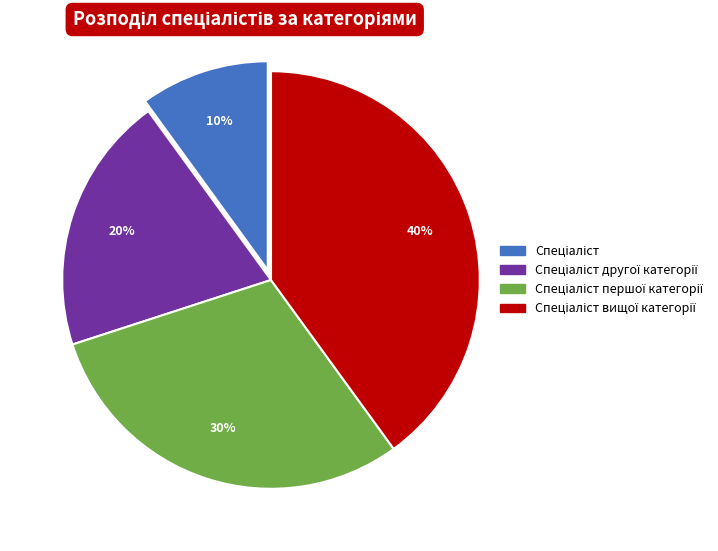

Does any single category account for the majority?

No